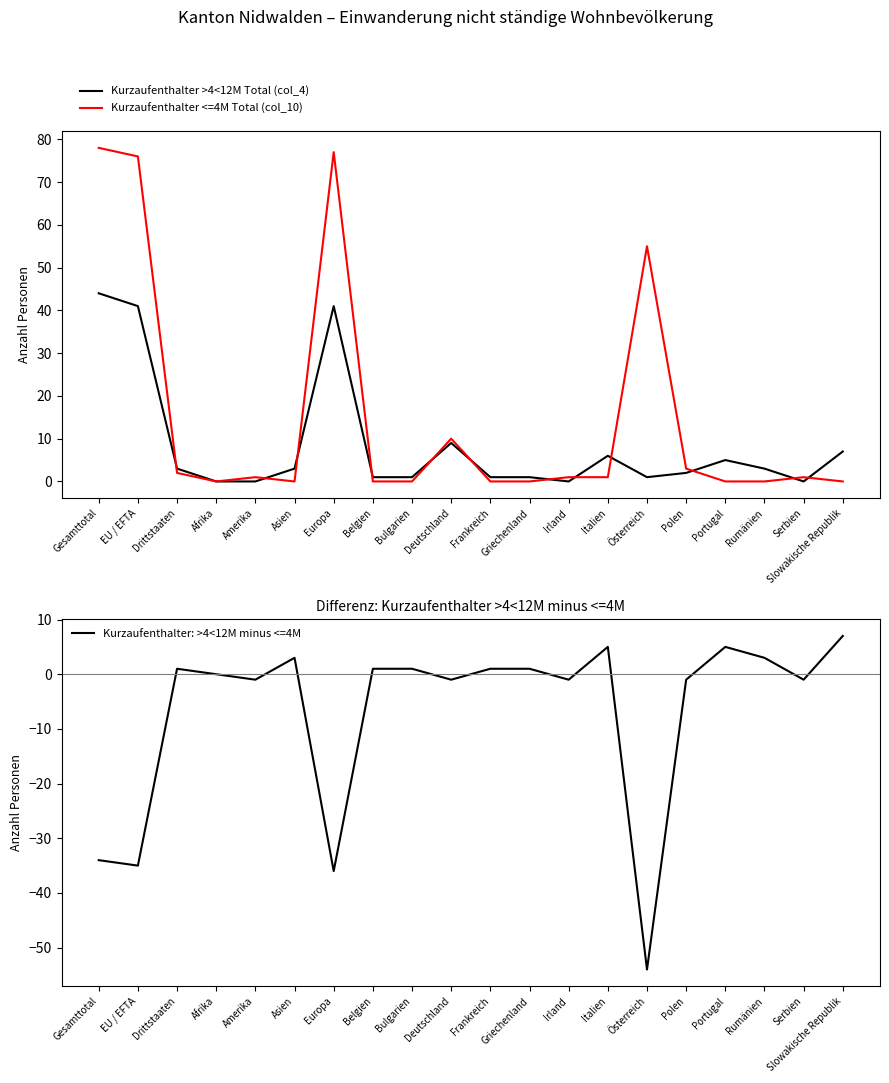

How many positive values does the Kurzaufenthalter <=4M Total (col_10) series have?

11